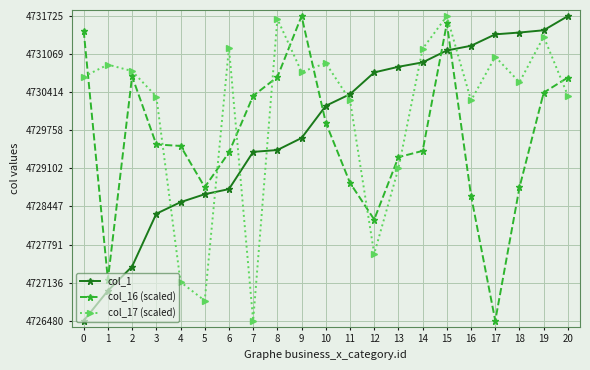

Does the chart have visible grid lines?

Yes